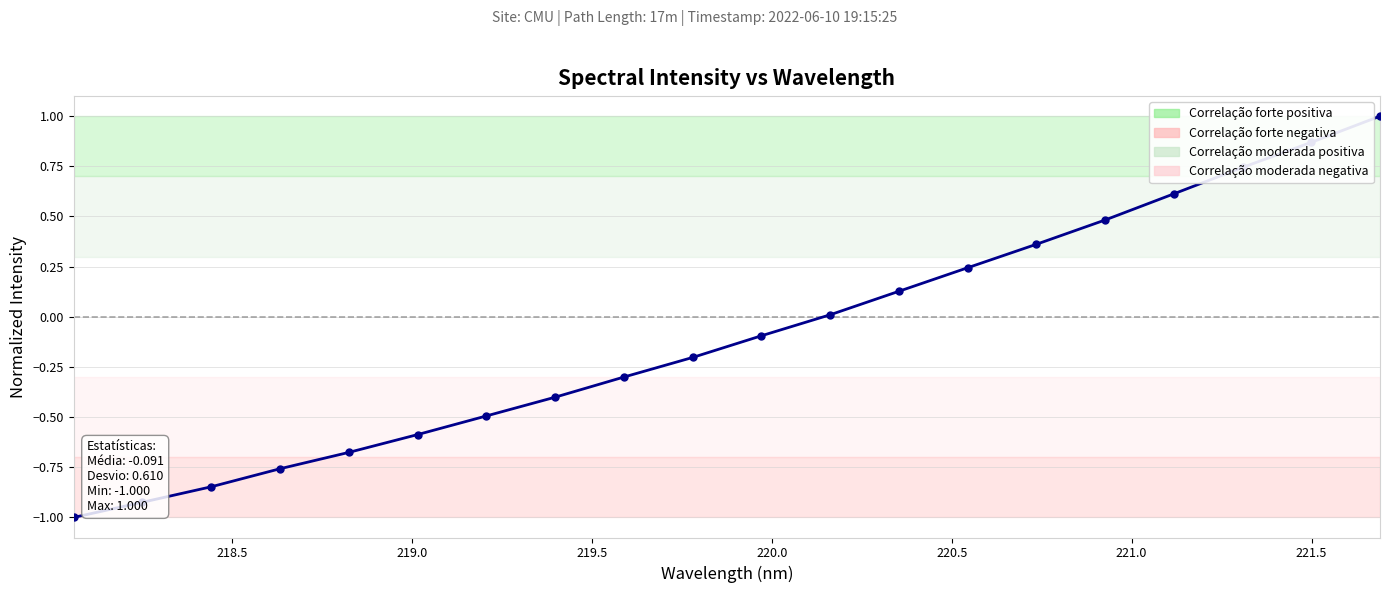

What is the smallest value displayed?

-1.0